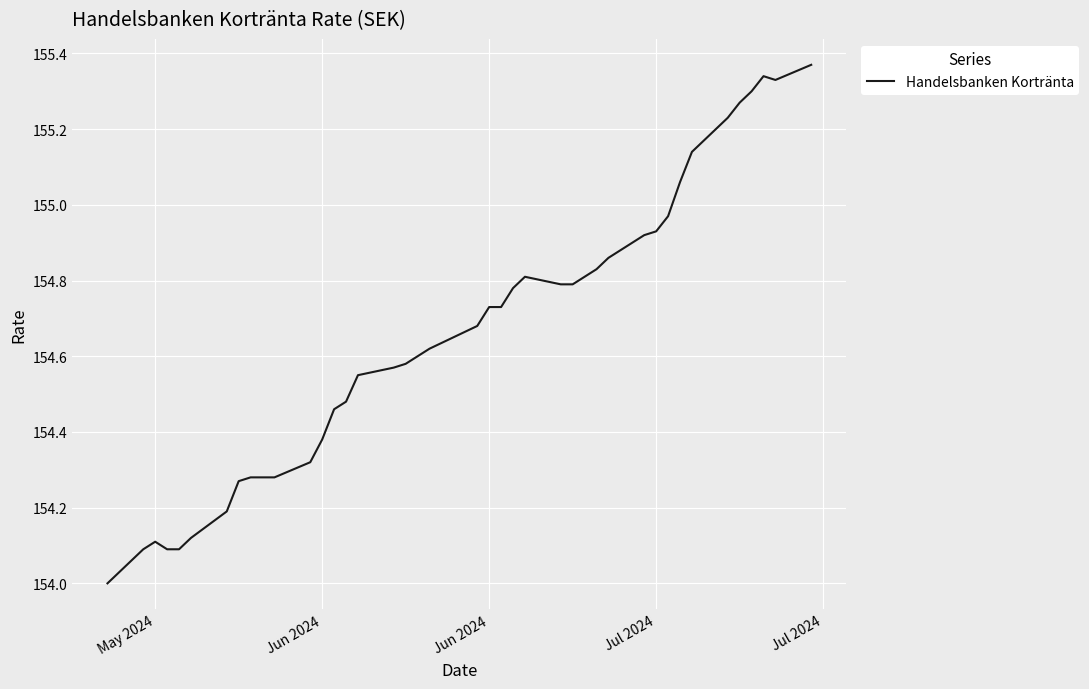

What is the difference between the maximum and minimum values?

1.4